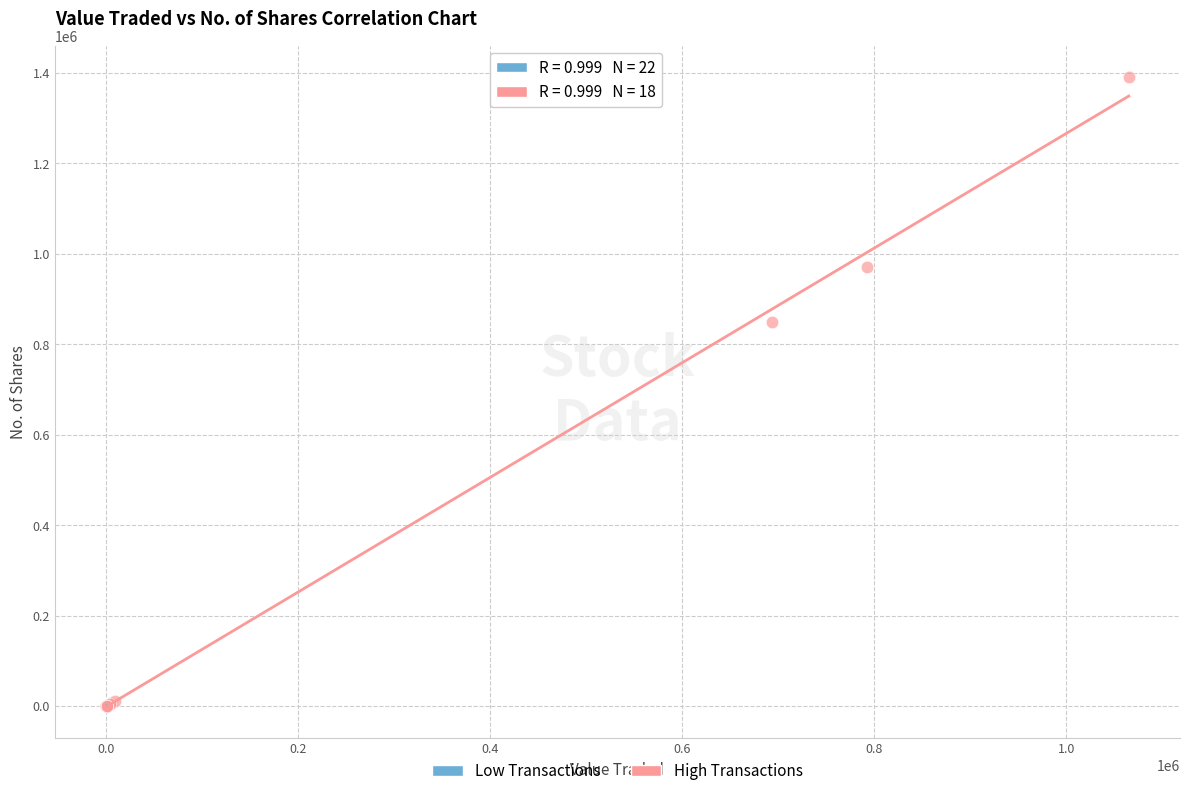

Which series contains the highest Y value?

High Transactions